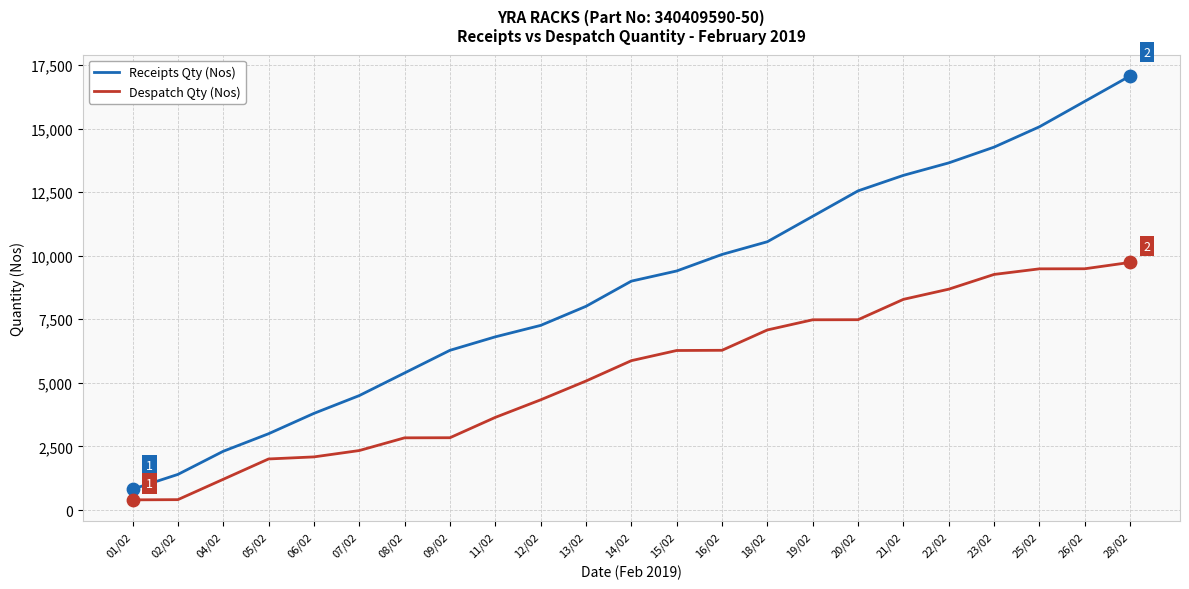

What are all the series names shown in the legend?

Receipts Qty (Nos), Despatch Qty (Nos)